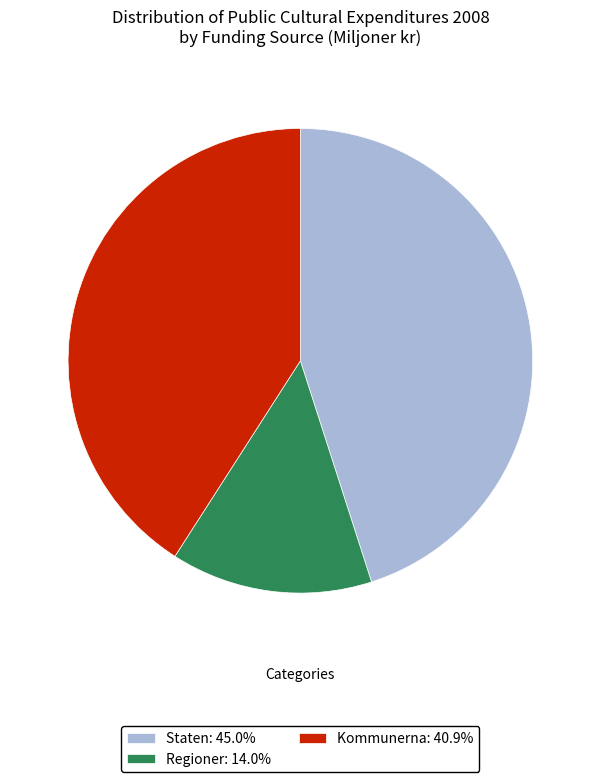

Is it true that Staten is 45% of the pie?

True